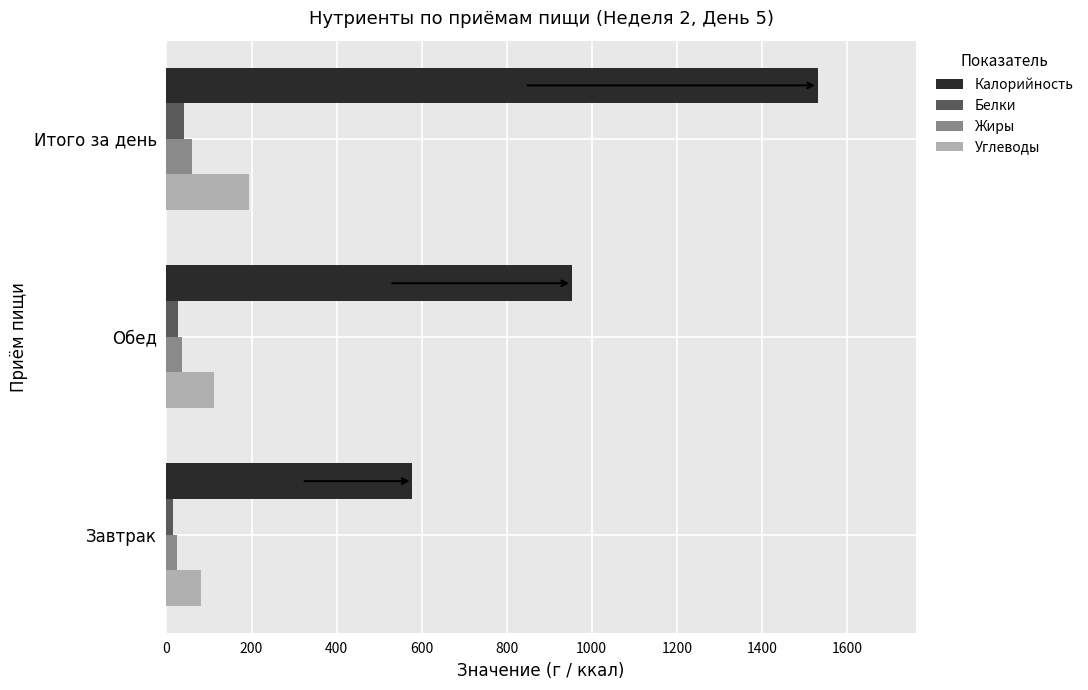

Which series has the largest total across all categories?

Калорийность